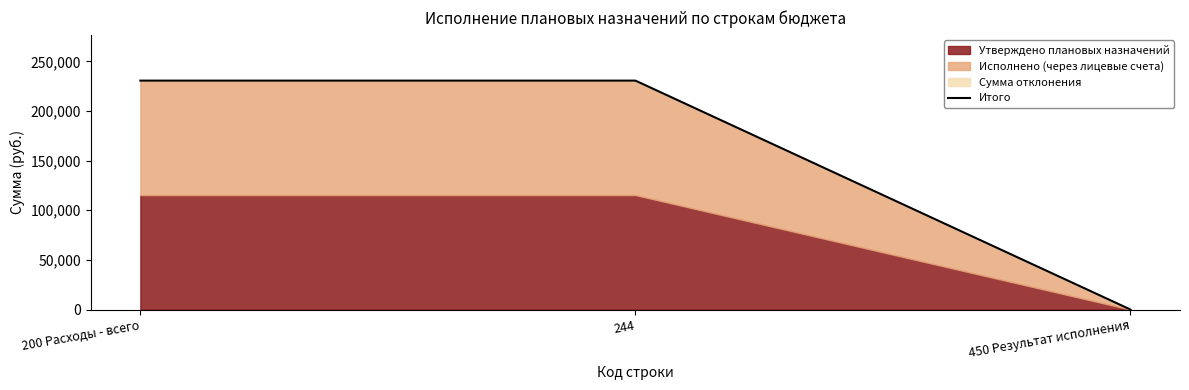

What is the change in value from 200 Расходы - всего to 450 Результат исполнения?

-230596.4